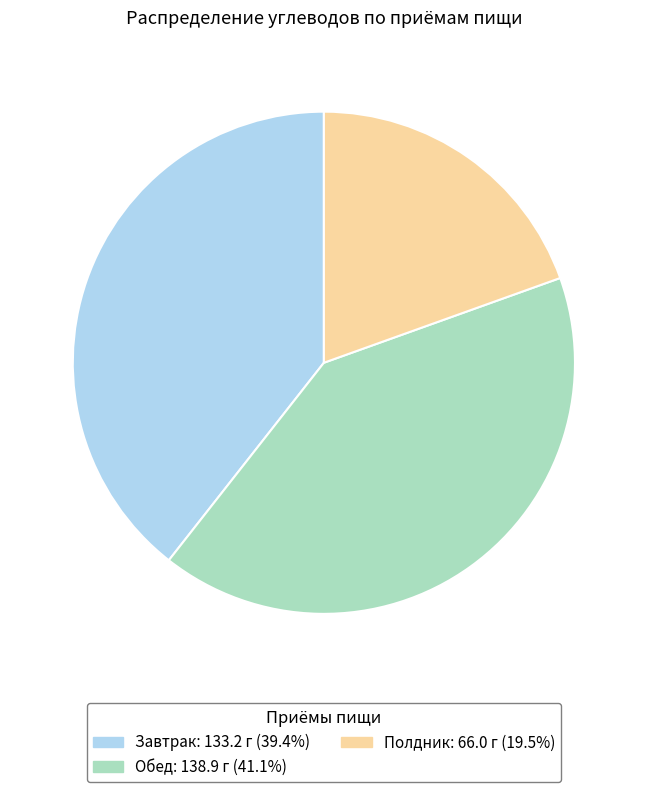

What is the smallest slice in the pie chart?

Полдник